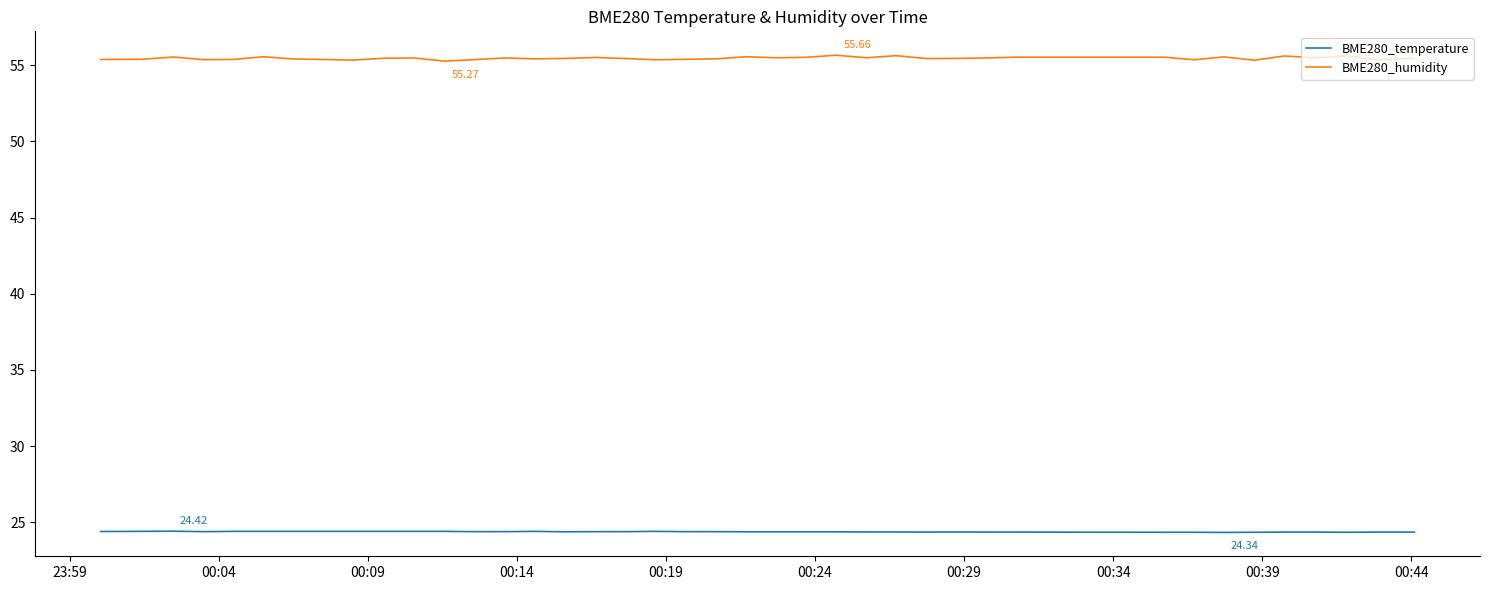

Which series has the largest total across all categories?

BME280_humidity